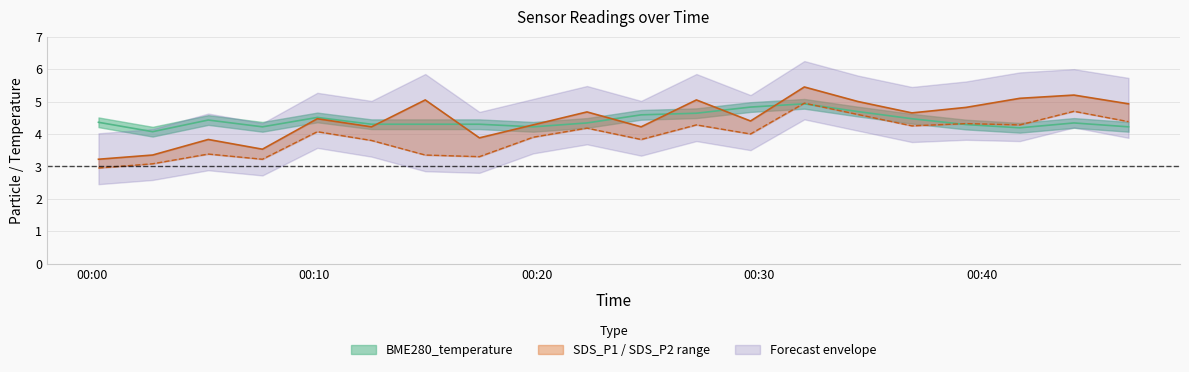

Does the chart have visible grid lines?

Yes